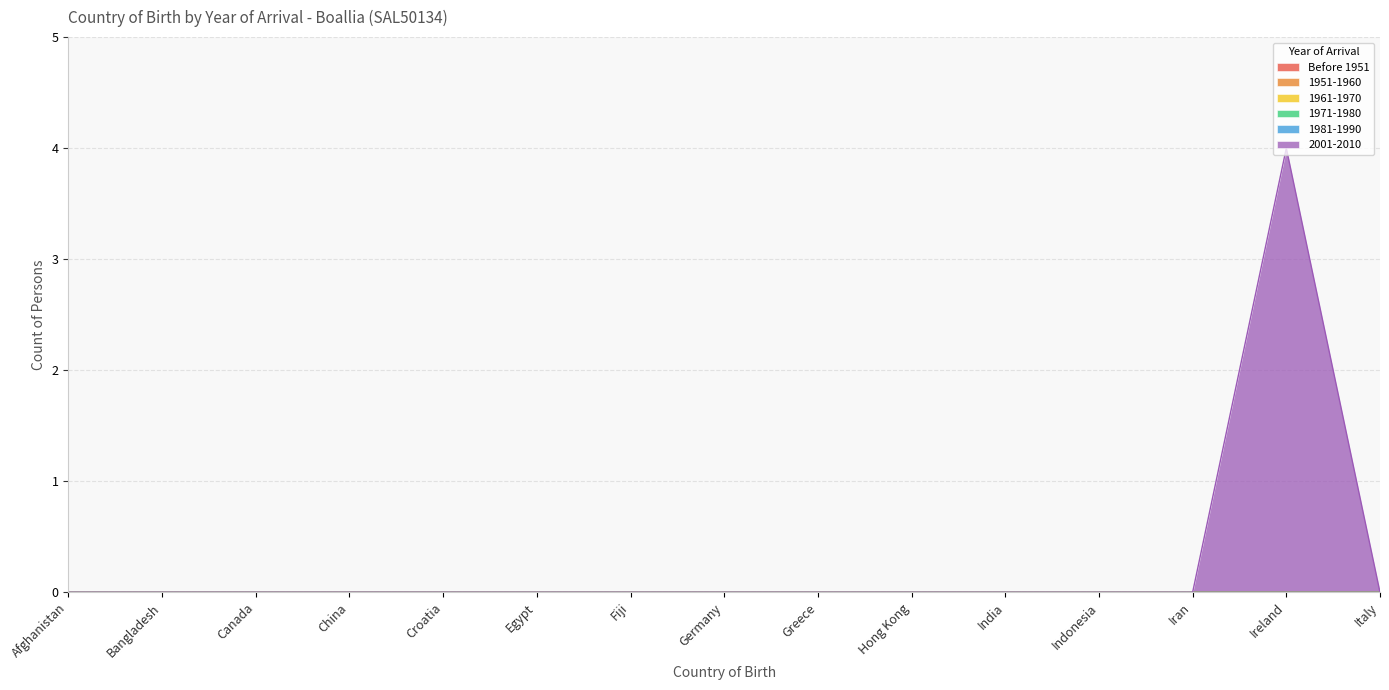

True or false: Before 1951 and 1981-1990 intersect in this chart.

False